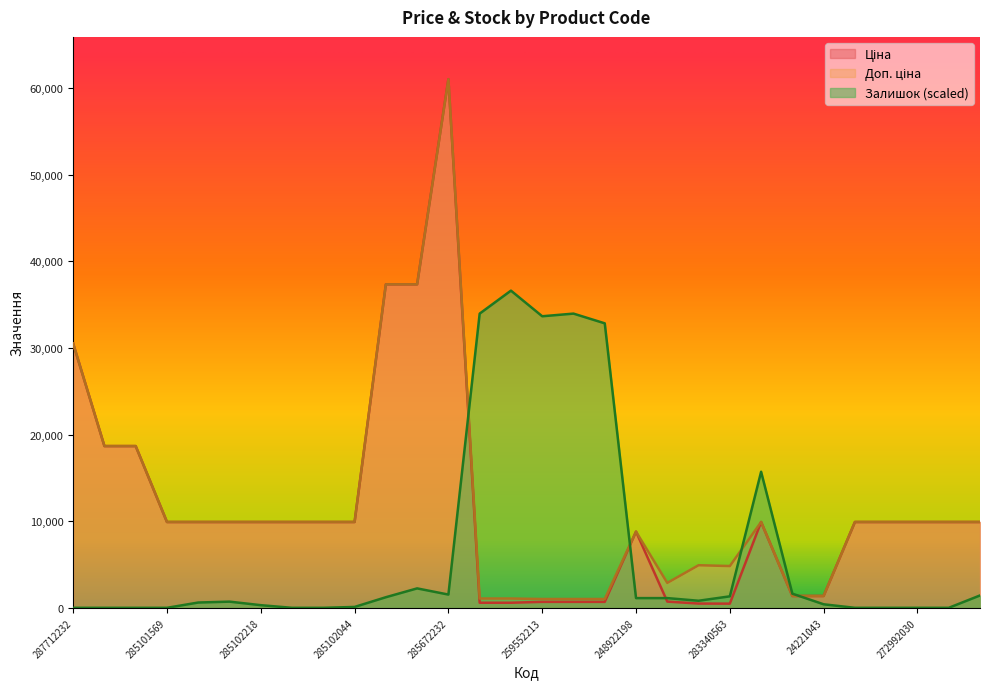

What is the label of the 17th point from the right?

271712228